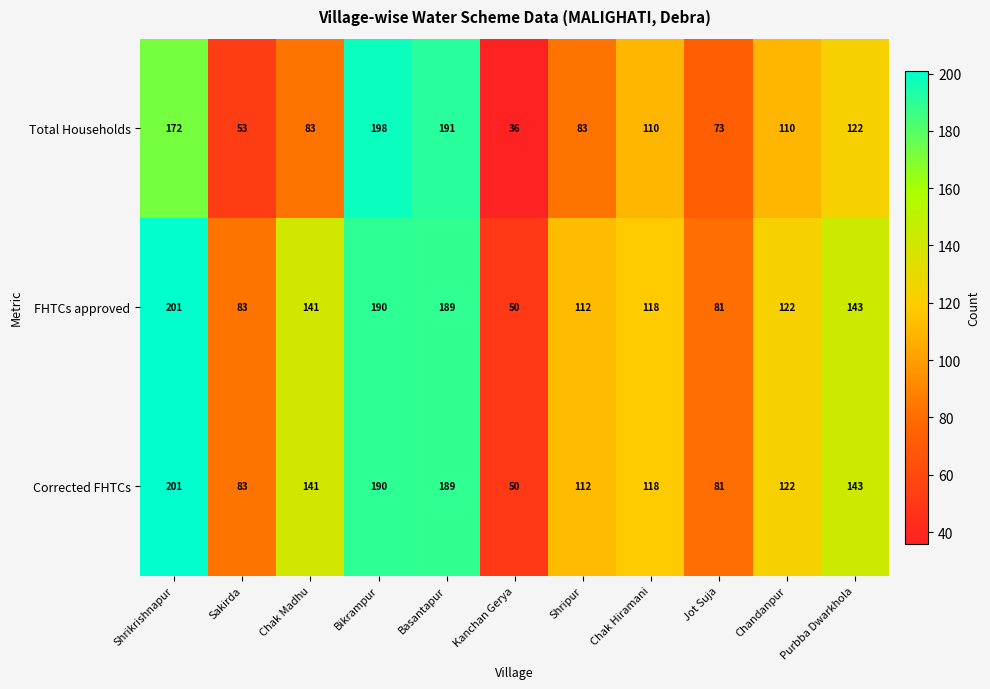

How many data points does each series have?

11